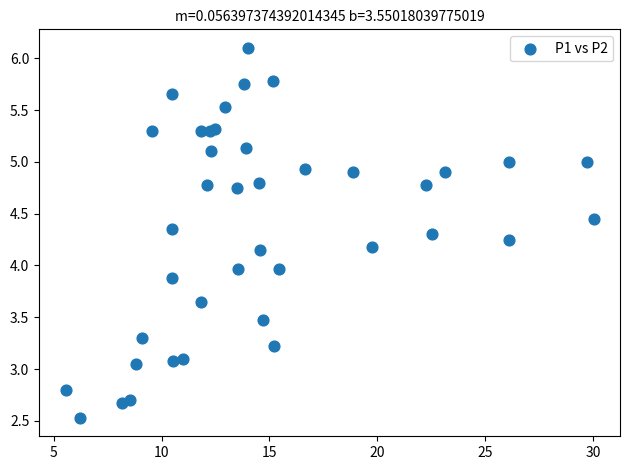

What is the range of X values (max minus min)?

24.5